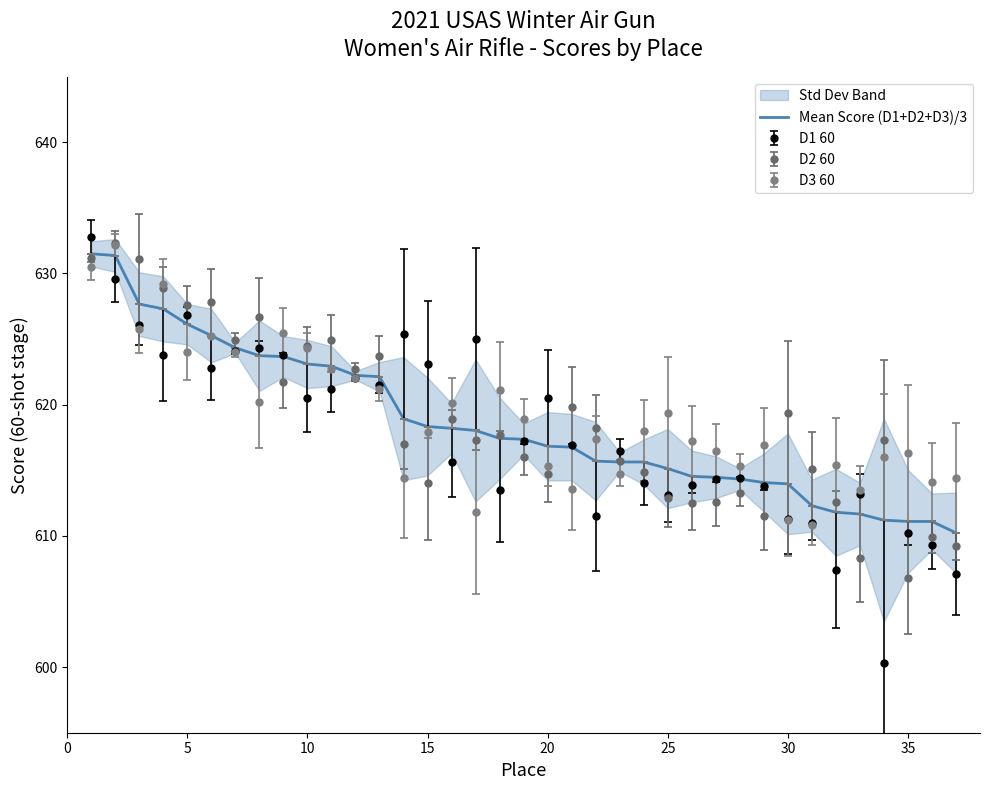

What is the minimum value for Mean Score (D1+D2+D3)/3?

610.2